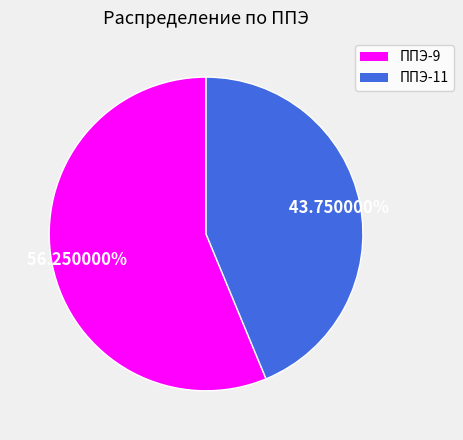

To the nearest percent, what percentage of the pie is ППЭ-9?

56%